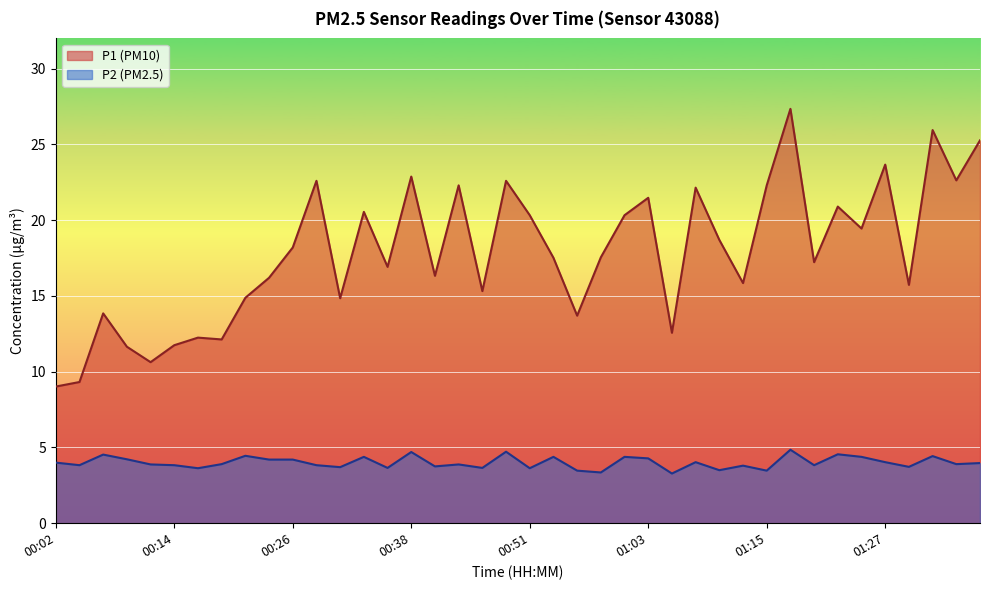

True or false: P1 has more than 0 interior local peaks.

True